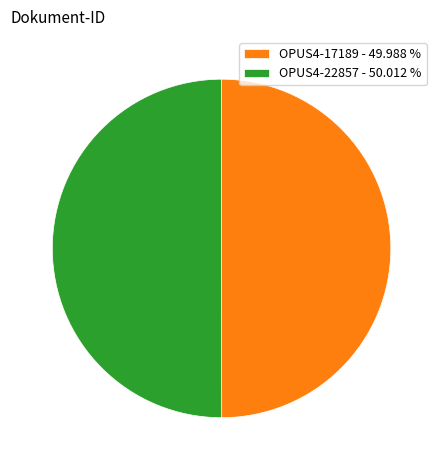

What is the ratio of the value at OPUS4-17189 - 49.988 % to the value at OPUS4-22857 - 50.012 %?

1.0